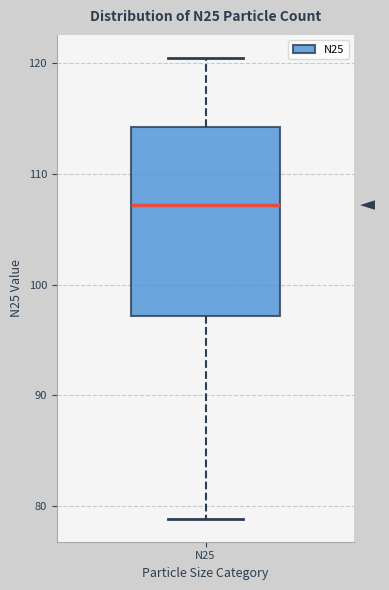

Read this box plot against the y-axis: the position of the median line, the range covered by the box, and the ends of both whiskers. The values are not printed on the chart, so give them approximately, as read against the axis.

median 107, box 97 to 114, whiskers 79 to 121